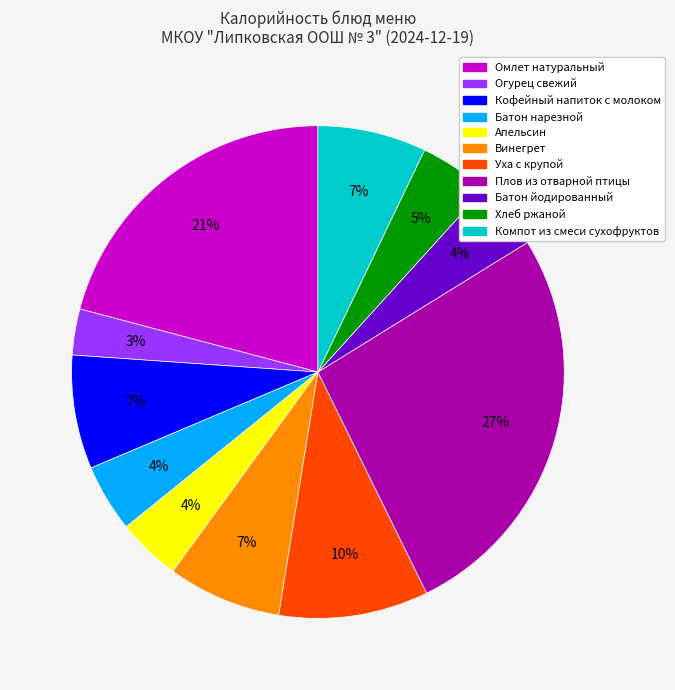

True or false: Батон йодированный accounts for 4% of the total.

True